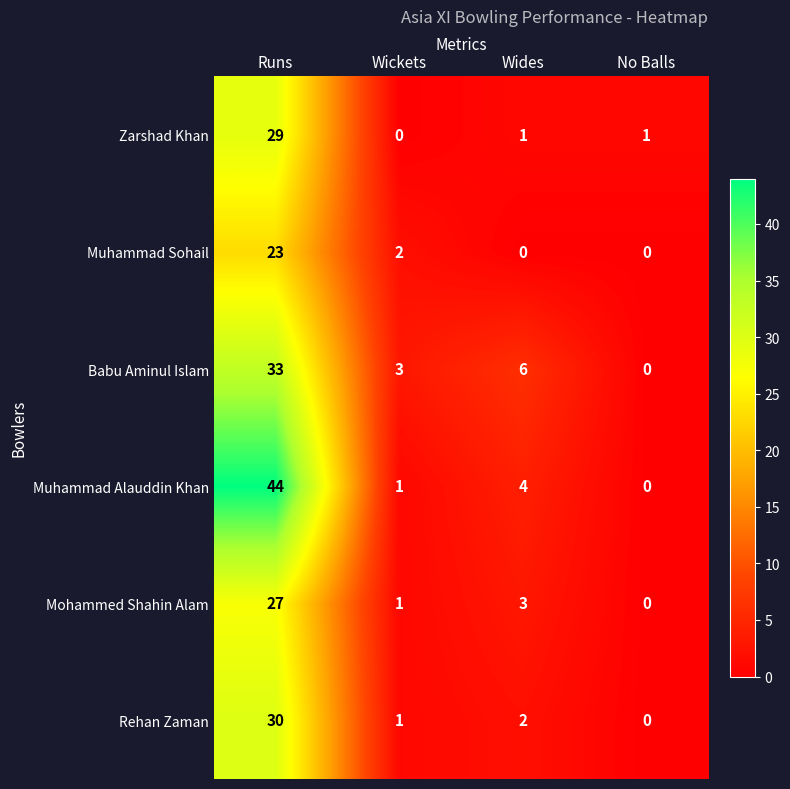

At which label does Rehan Zaman reach its peak?

Runs